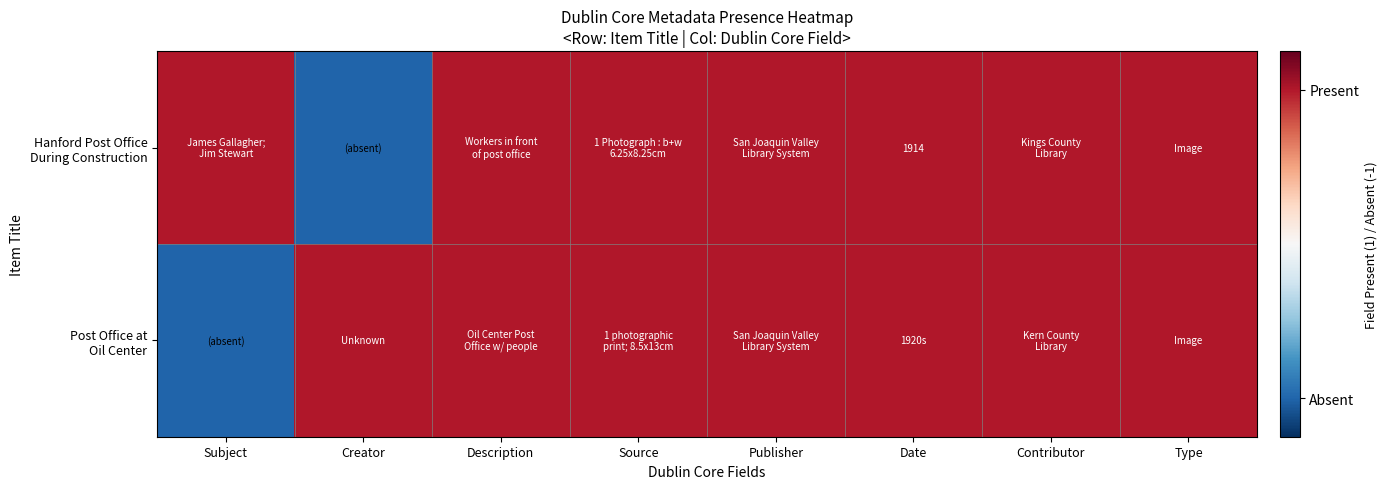

How many values in the Hanford Post Office During Construction series are below 0?

1